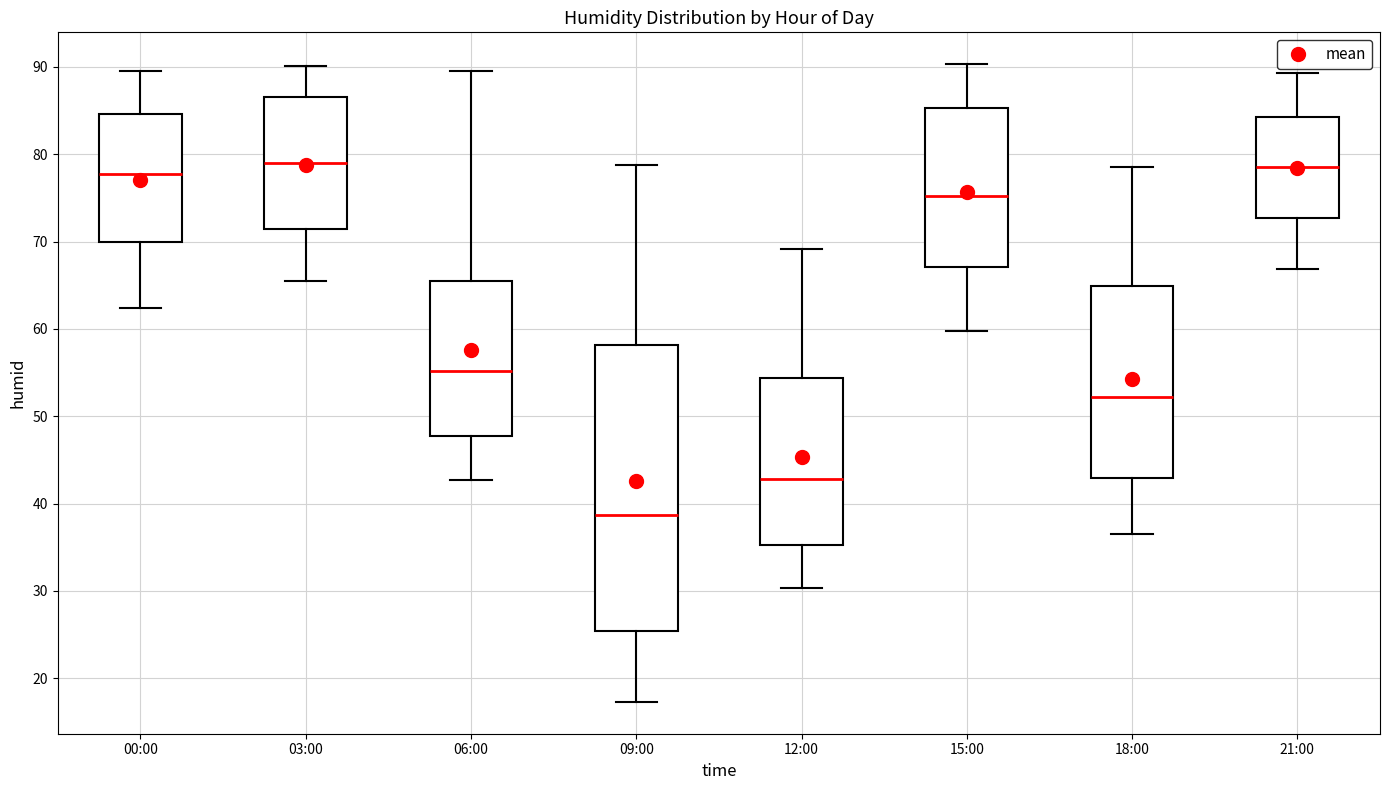

Reading left to right, transcribe this box plot: for each box, give where its median line is, the range the box spans, and where its two whiskers end, as read against the y-axis. The values are not printed on the chart, so give them approximately, as read against the axis.

00:00: median 78, box 70 to 85, whiskers 62 to 90
03:00: median 79, box 71 to 87, whiskers 66 to 90
06:00: median 55, box 48 to 66, whiskers 43 to 90
09:00: median 39, box 25 to 58, whiskers 17 to 79
12:00: median 43, box 35 to 54, whiskers 30 to 69
15:00: median 75, box 67 to 85, whiskers 60 to 90
18:00: median 52, box 43 to 65, whiskers 37 to 79
21:00: median 79, box 73 to 84, whiskers 67 to 89